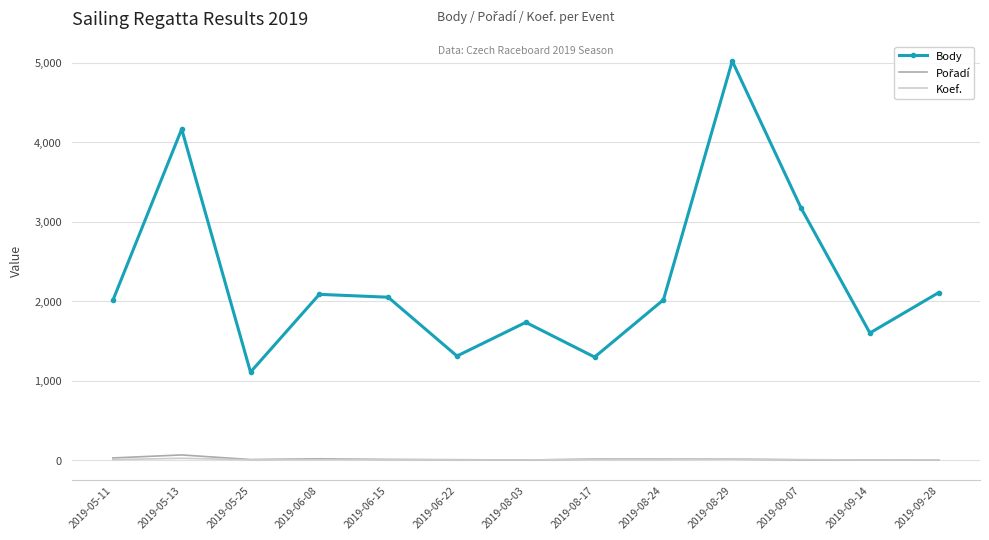

How many interior local peaks does the Body series have?

4